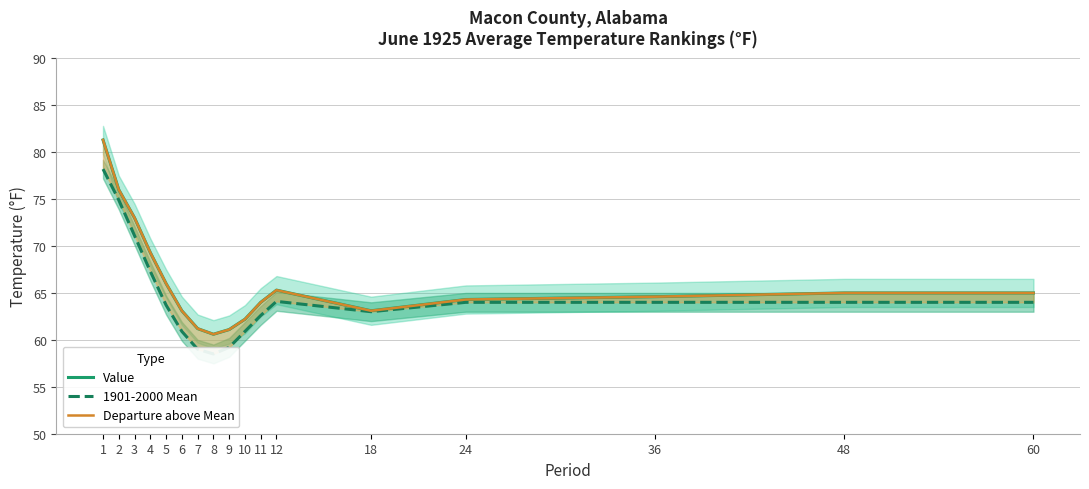

What value does the 1901-2000 Mean series have at 3?

71.1